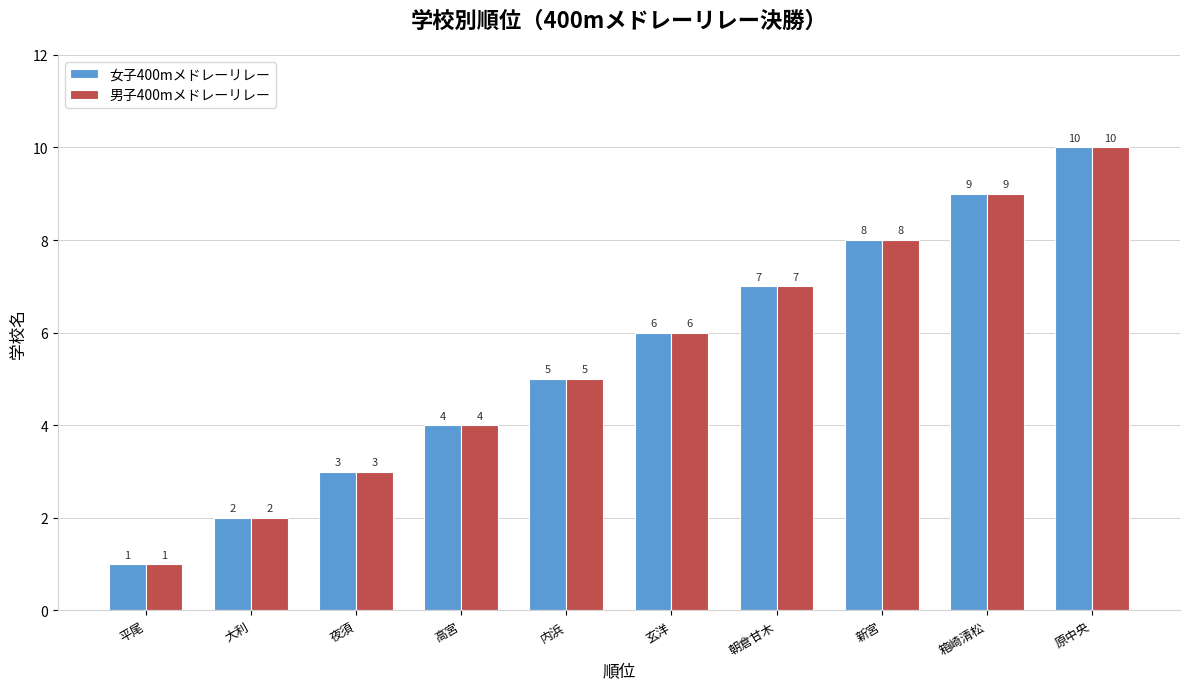

Reading right to left, transcribe all the data shown in this chart.

女子400mメドレーリレー: 原中央=10	箱崎清松=9	新宮=8	朝倉甘木=7	玄洋=6	内浜=5	高宮=4	夜須=3	大利=2	平尾=1
男子400mメドレーリレー: 原中央=10	箱崎清松=9	新宮=8	朝倉甘木=7	玄洋=6	内浜=5	高宮=4	夜須=3	大利=2	平尾=1